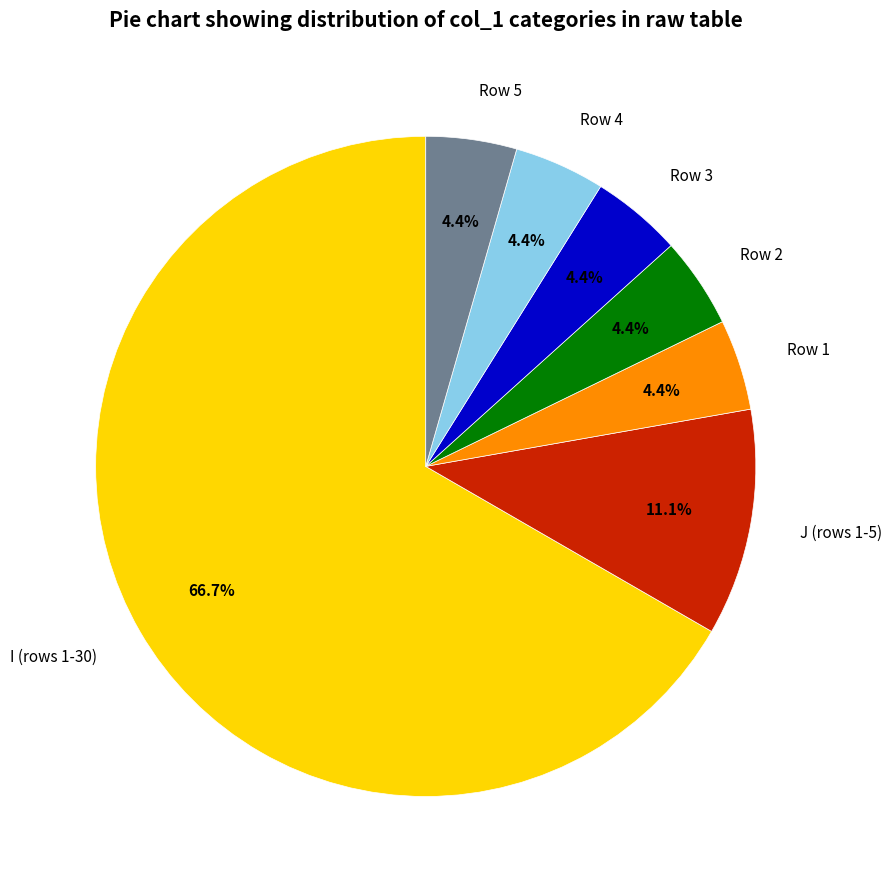

Do Row 1 and Row 2 together represent more than half of the pie?

No